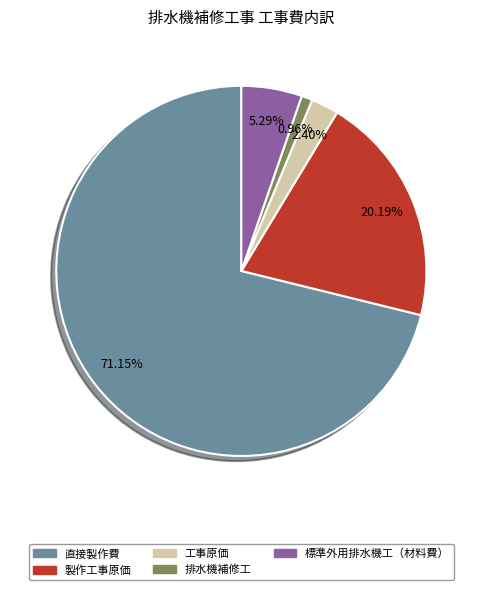

How much of the chart is everything except 排水機補修工?

99.0%